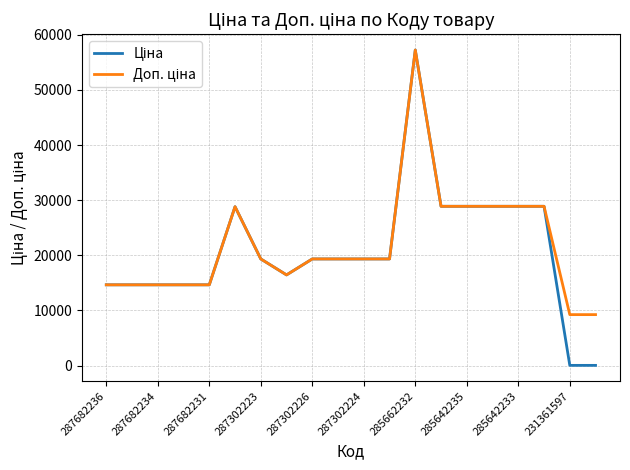

At how many categories does at least one series exceed 7904?

20